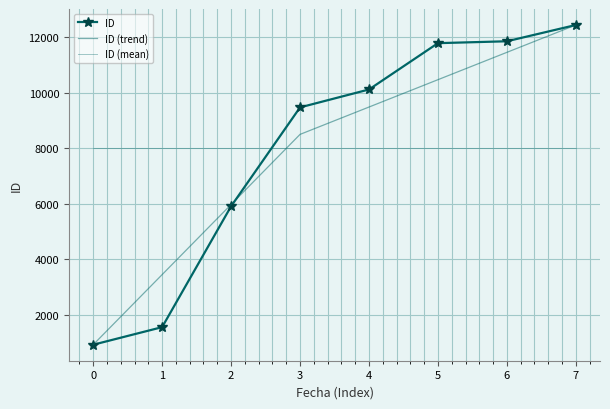

What is the difference between the second highest and minimum values in the ID (trend) series?

10541.0